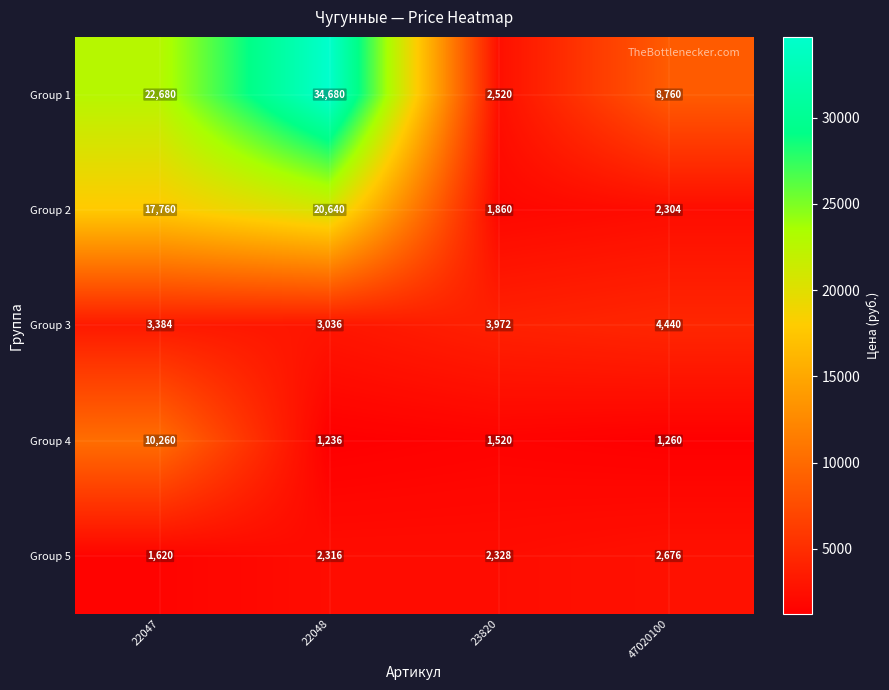

True or false: Group 1 has a value of 11490 at 22047.

False